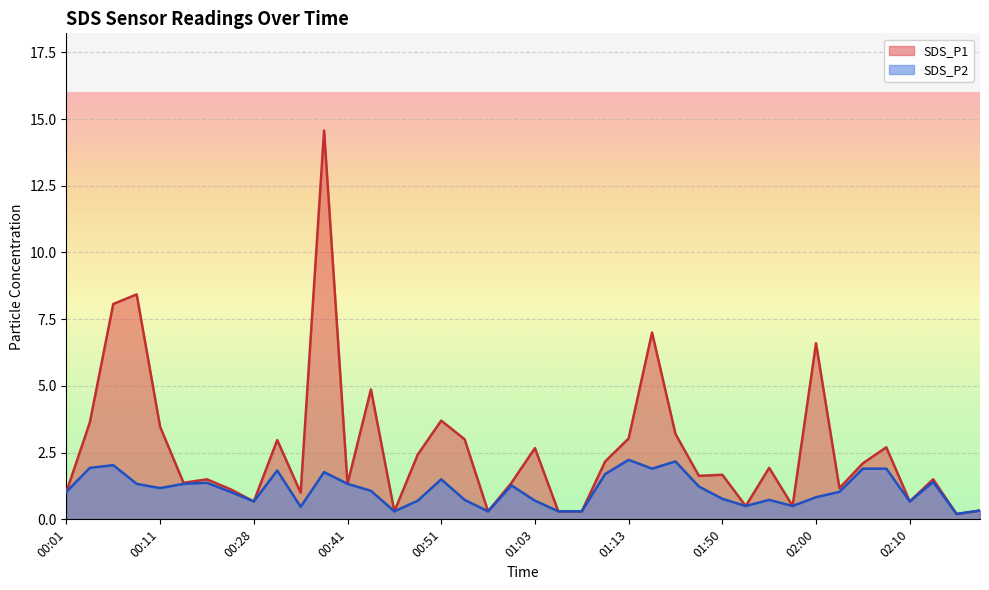

Between 01:13 and 02:05, which series saw the biggest shift?

SDS_P1